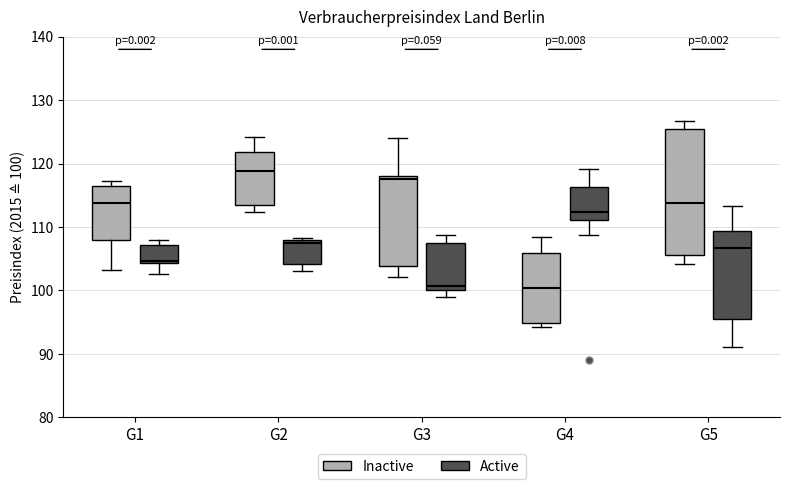

Where is the upper edge of the box for G2 (Active) on the y-axis? The values are not printed on the chart, so give them approximately, as read against the axis.

108